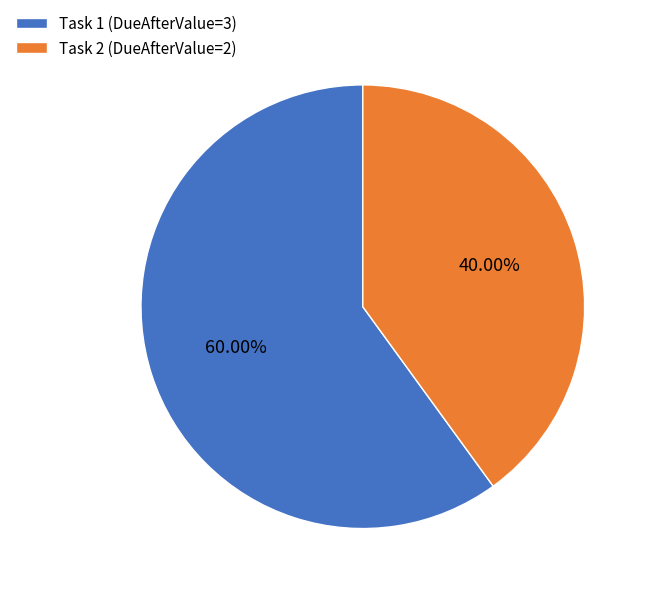

Which category has the smallest portion of the pie?

Task 2 (DueAfterValue=2)